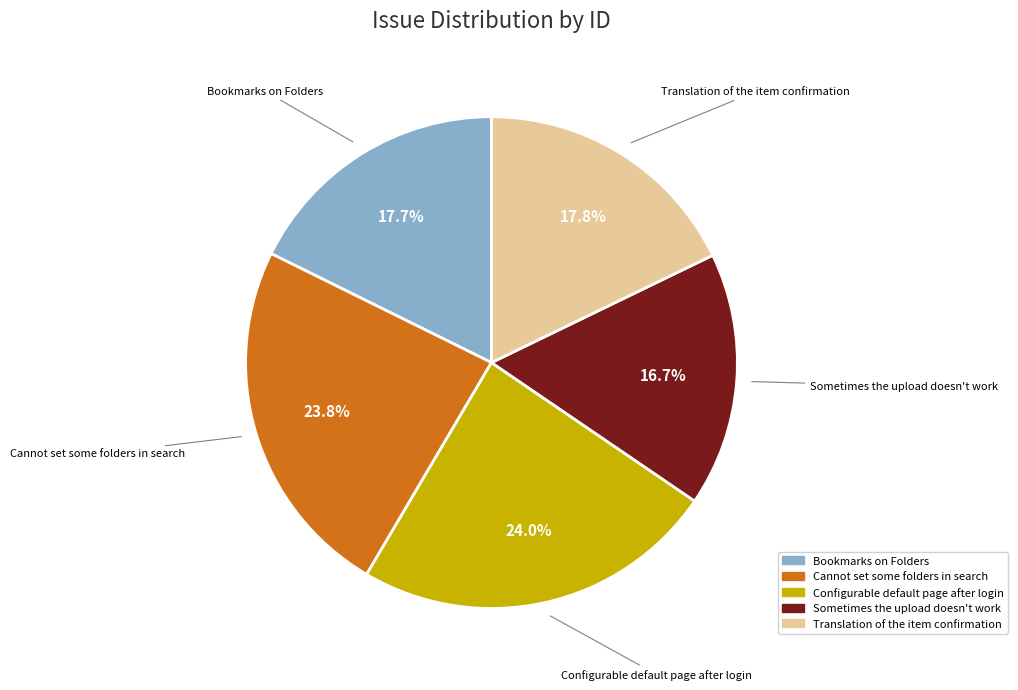

Approximately how many times larger is the value at Configurable default page after login compared to Translation of the item confirmation?

1.3